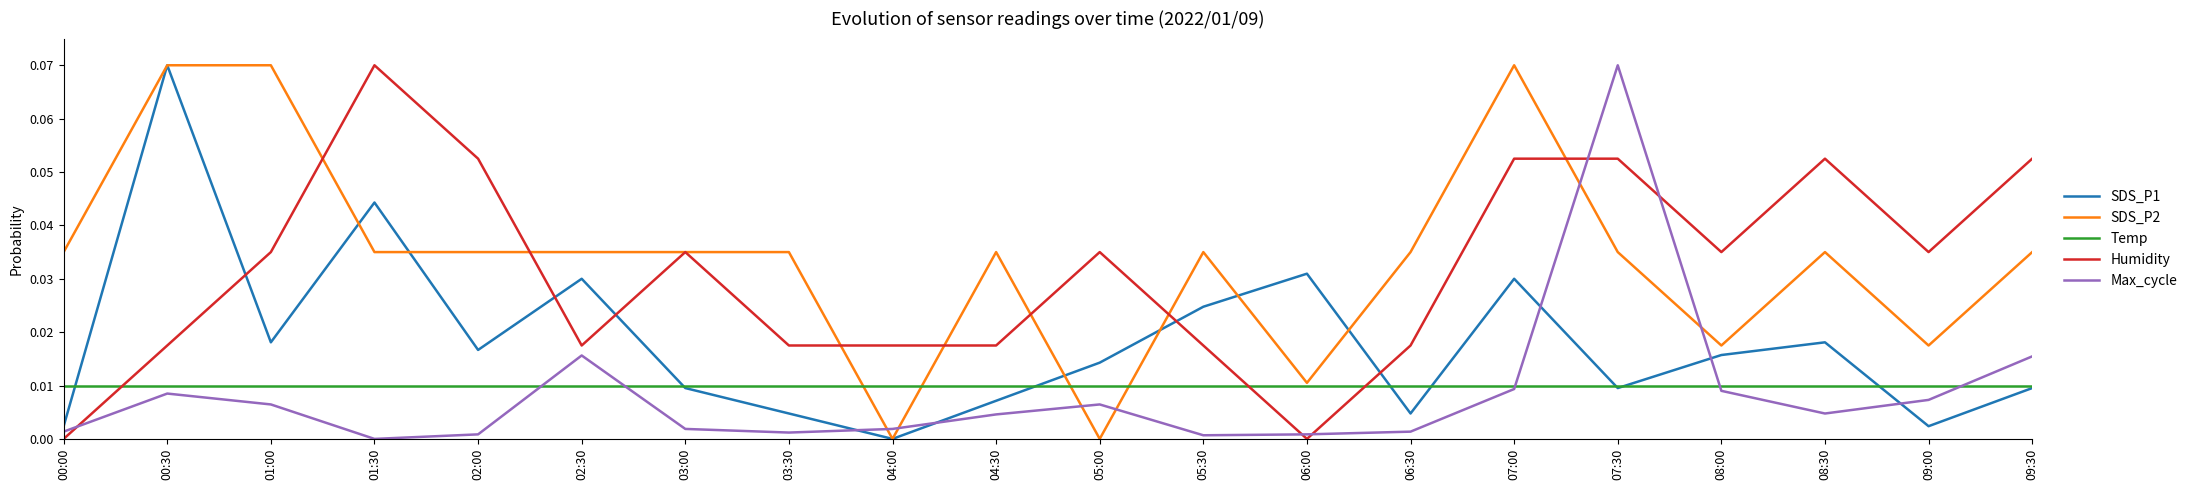

At 01:00, list the series in order from largest to smallest.

SDS_P2, Humidity, SDS_P1, Temp, Max_cycle